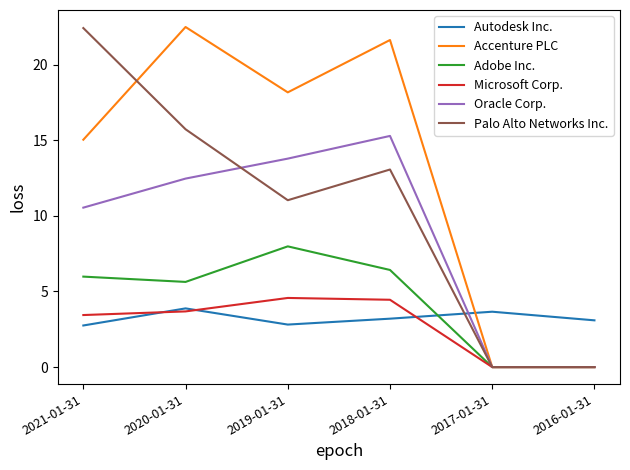

Reading left to right, list all the values displayed in this chart.

Autodesk Inc.: 2.8	3.9	2.8	3.2	3.7	3.1
Accenture PLC: 15.0	22.5	18.2	21.6	0.0	0.0
Adobe Inc.: 6.0	5.6	8.0	6.4	0.0	0.0
Microsoft Corp.: 3.4	3.7	4.6	4.5	0.0	0.0
Oracle Corp.: 10.5	12.5	13.8	15.3	0.0	0.0
Palo Alto Networks Inc.: 22.4	15.7	11.0	13.1	0.0	0.0